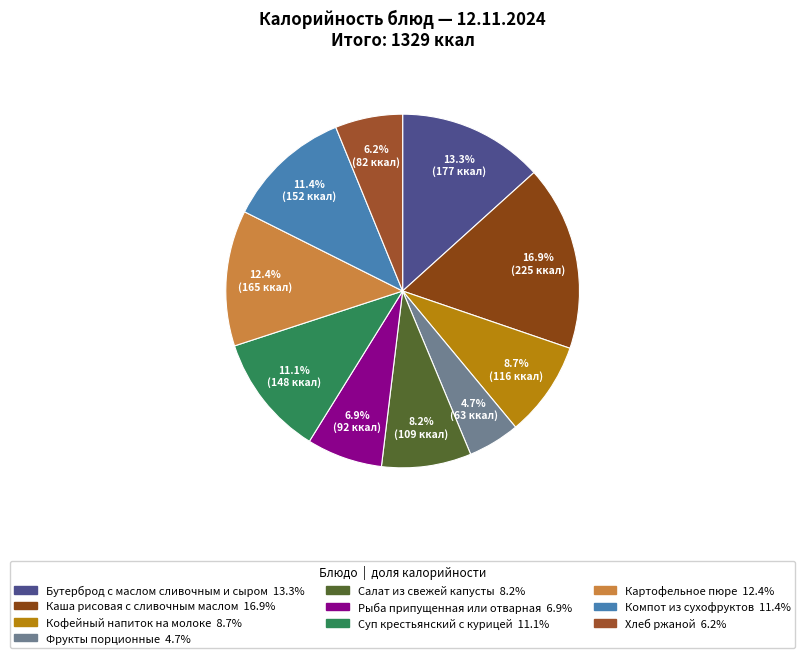

Rank the categories by value from lowest to highest.

Фрукты порционные, Хлеб ржаной, Рыба припущенная
или отварная, Салат из свежей
капусты, Кофейный напиток
на молоке, Суп крестьянский
с курицей, Компот из
сухофруктов, Картофельное пюре, Бутерброд с маслом
сливочным и сыром, Каша рисовая с
сливочным маслом